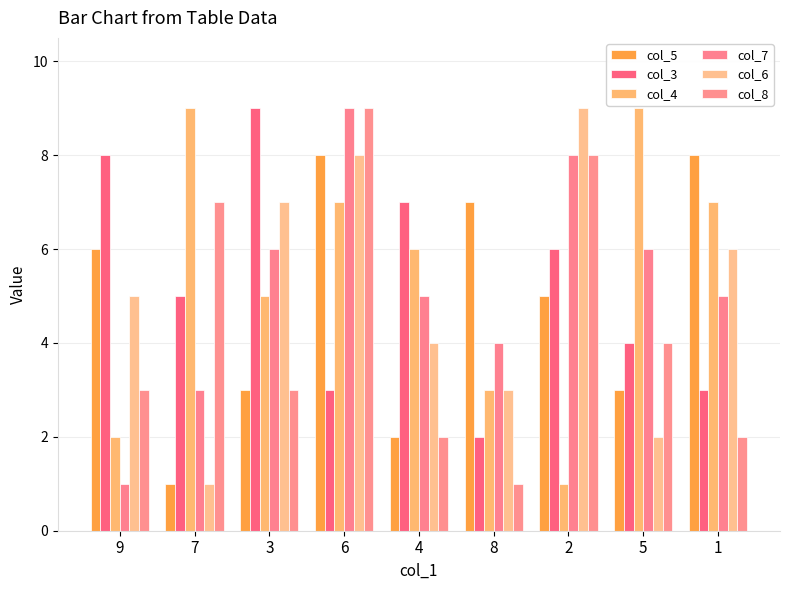

The value of col_5 at 1 is 5. True or false?

False